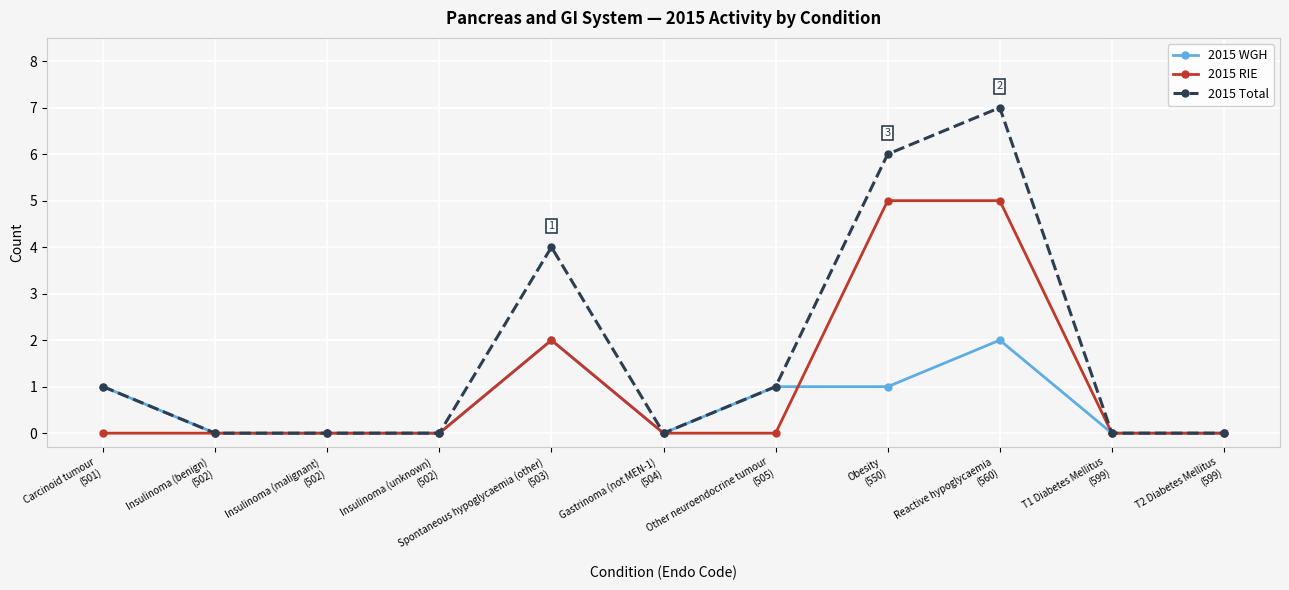

Which series has the largest range (max minus min)?

2015 Total